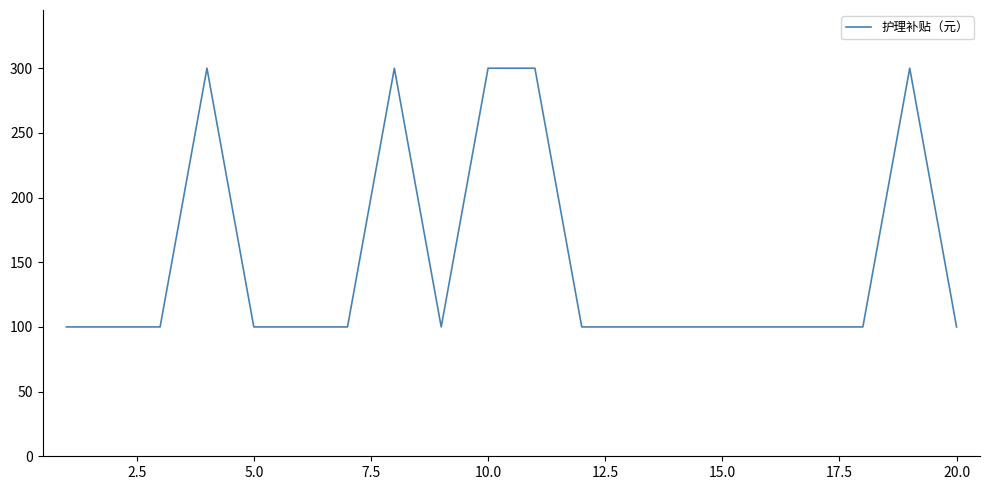

What is the difference between the maximum and minimum values?

200